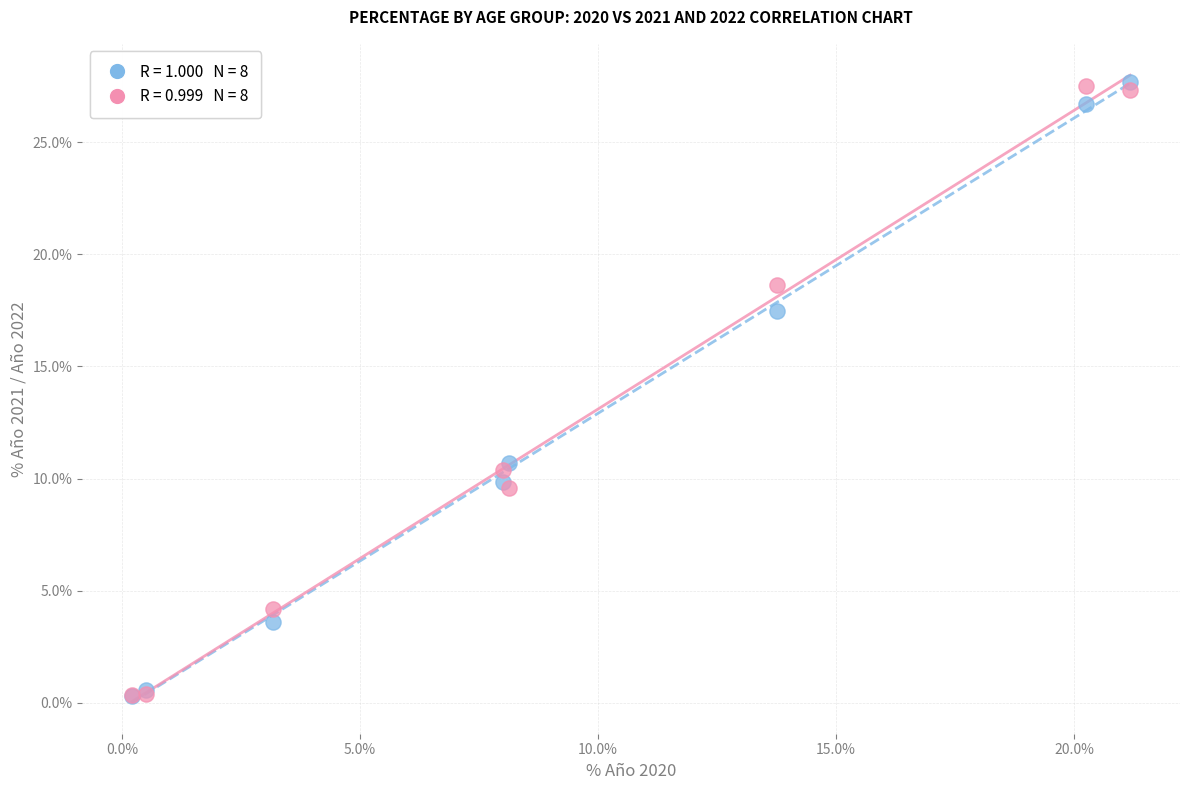

Across all series, what Y value is closest to 13?

10.7